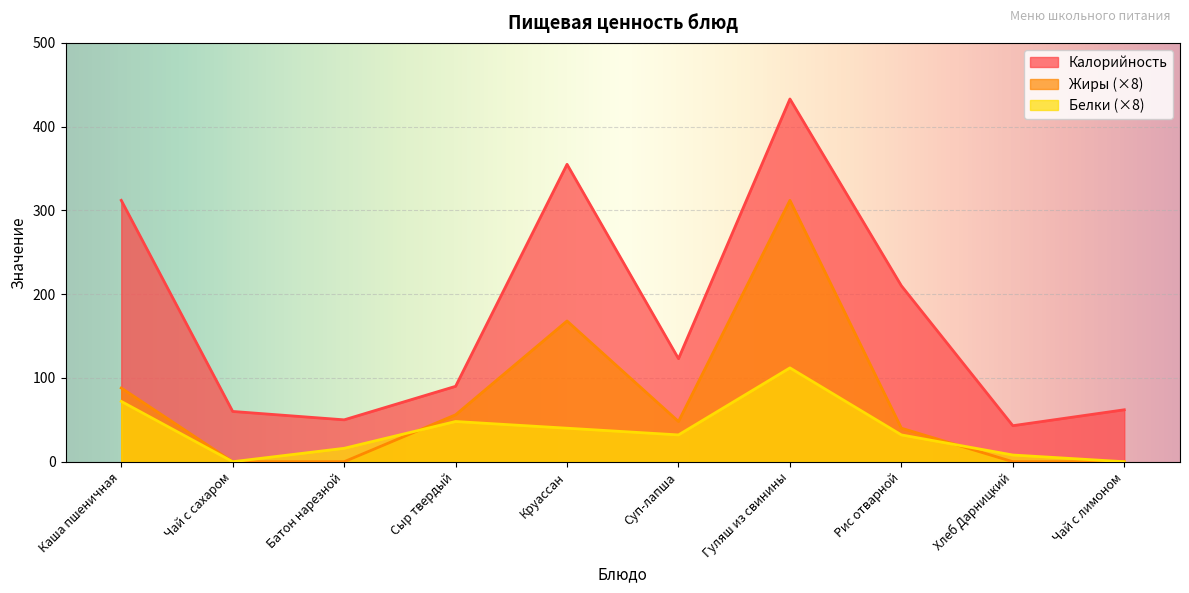

List the series in order of their peak value, lowest first.

Белки (×8), Жиры (×8), Калорийность